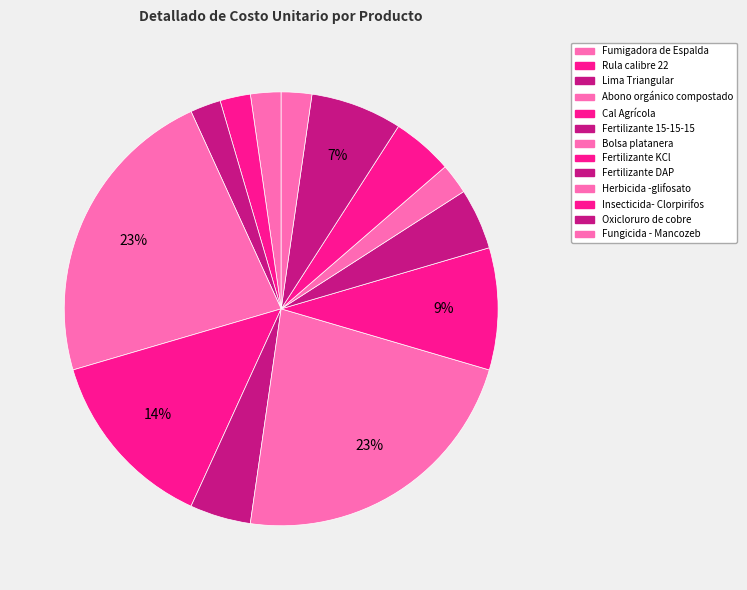

What is the change in value from Insecticida- Clorpirifos to Fungicida - Mancozeb?

-121